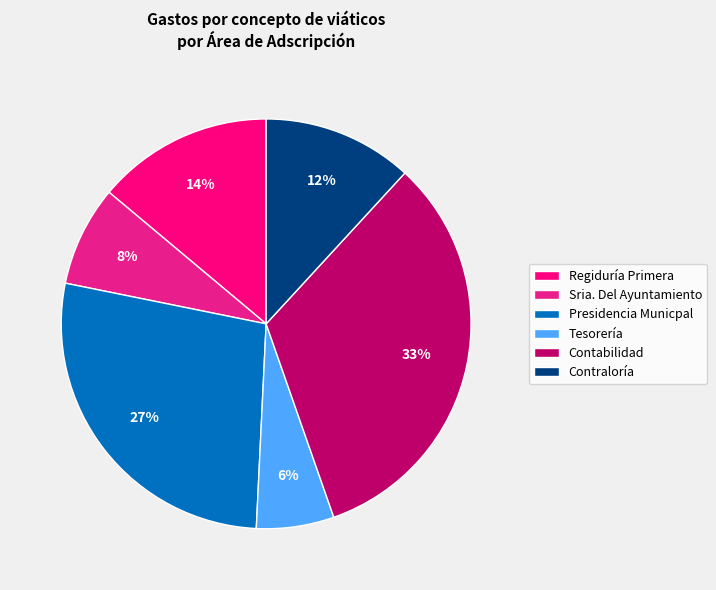

Which category has the biggest portion of the pie?

Contabilidad